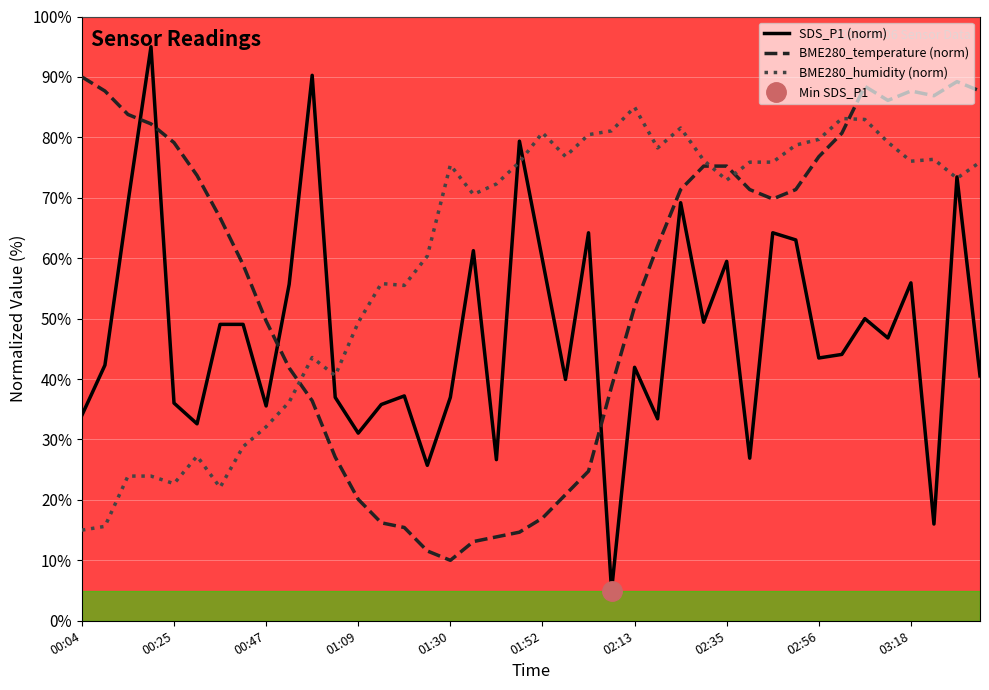

How many interior local valleys does the BME280_humidity series have?

10